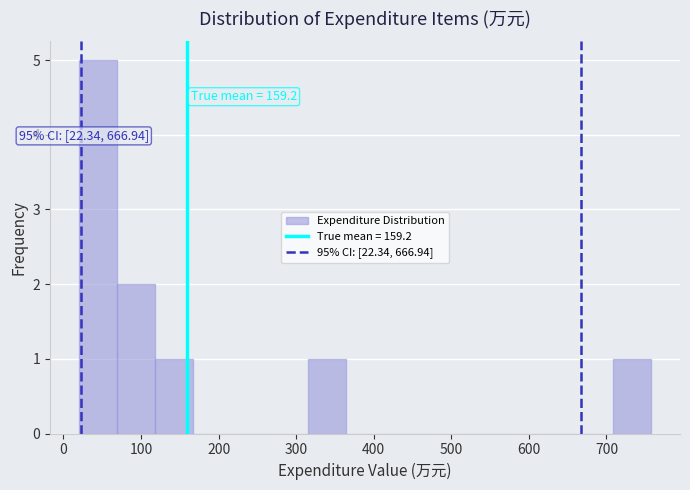

Which range on the x-axis has the tallest bar?

20 to 70